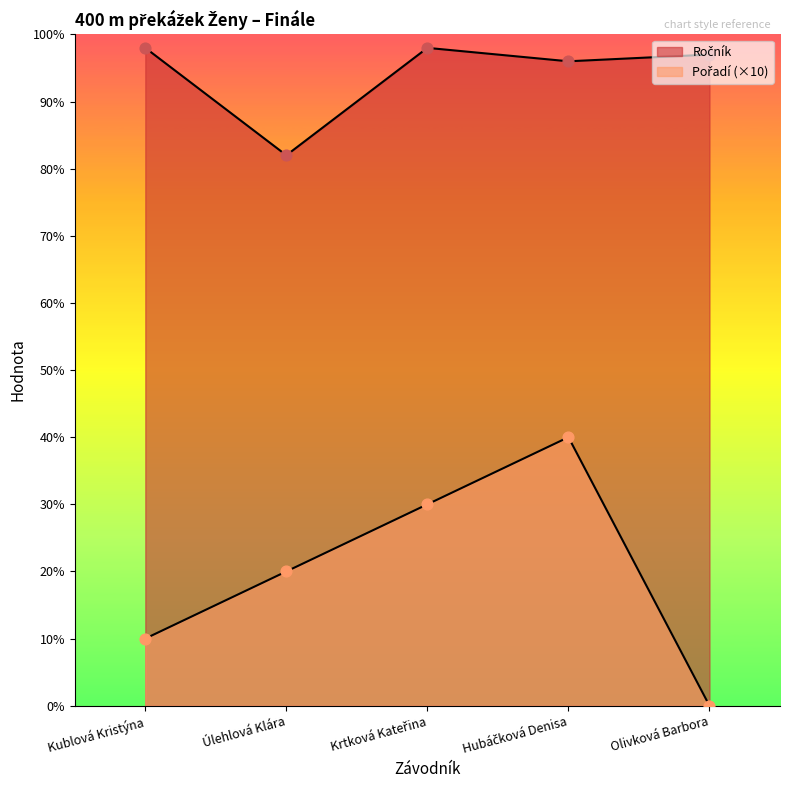

Which series has the largest Y range (max minus min)?

Pořadí